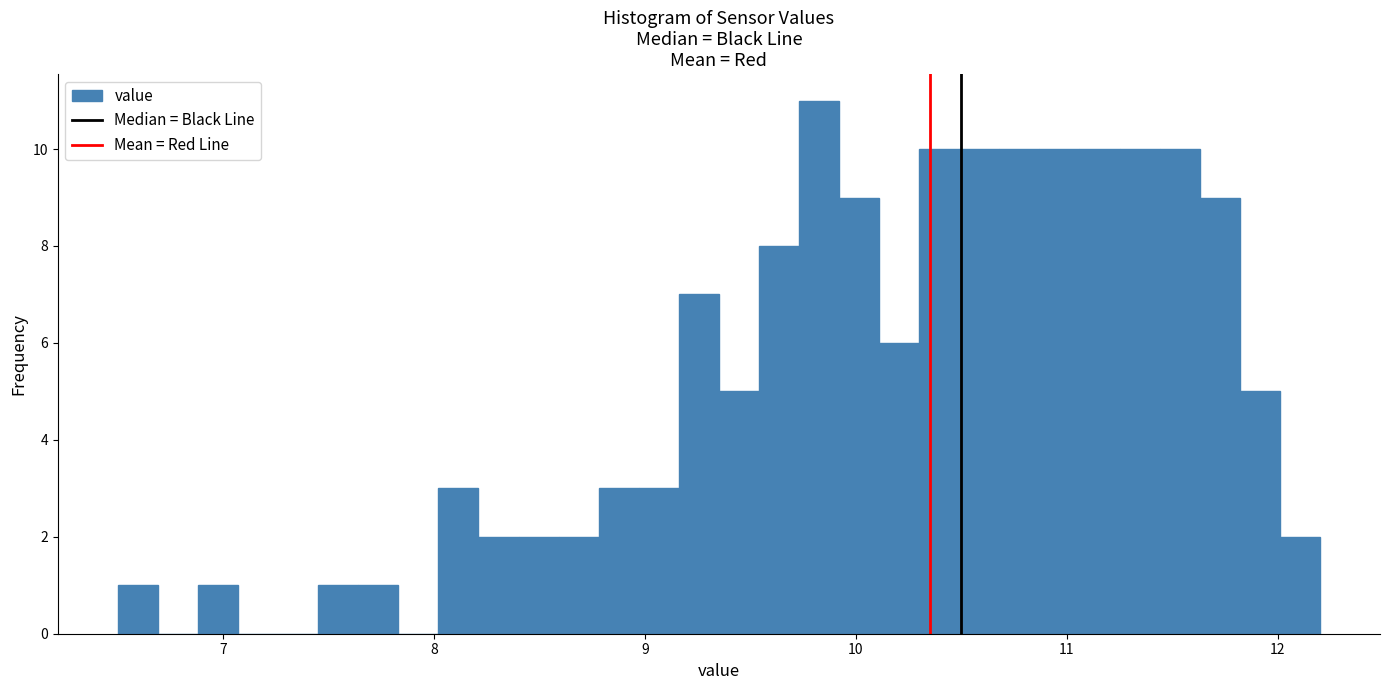

Read against the x-axis, roughly where is the centre of the tallest bar?

9.8